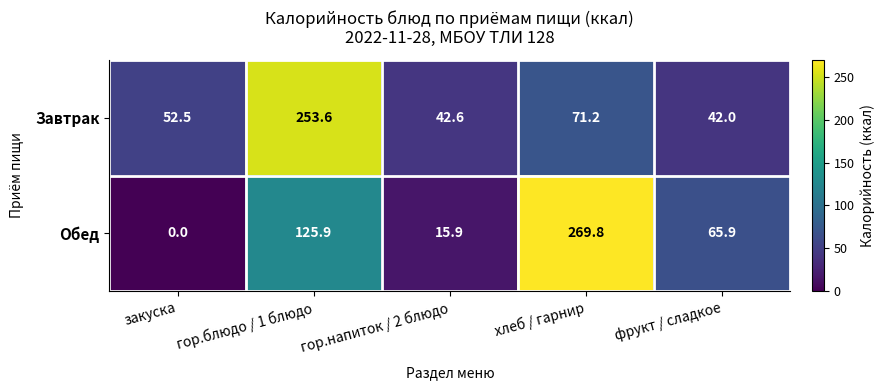

What is the difference between the Завтрак values at фрукт / сладкое and гор.блюдо / 1 блюдо?

211.6